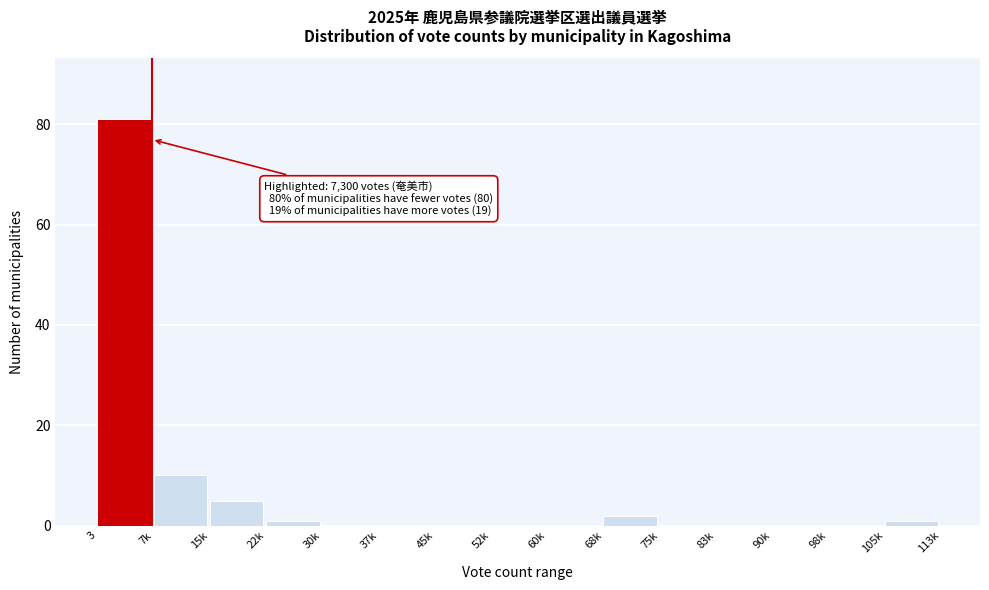

Reading left to right, what are all the values shown in this chart?

3=81	7k=10	15k=5	22k=1	30k=0	37k=0	45k=0	52k=0	60k=0	68k=2	75k=0	83k=0	90k=0	98k=0	105k=1